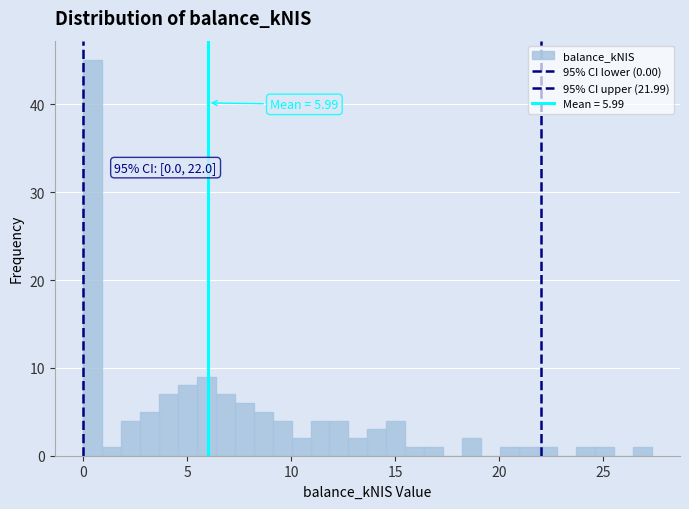

Around what value on the x-axis is the tallest bar? Give the approximate position of its centre, as read against the axis.

0.5